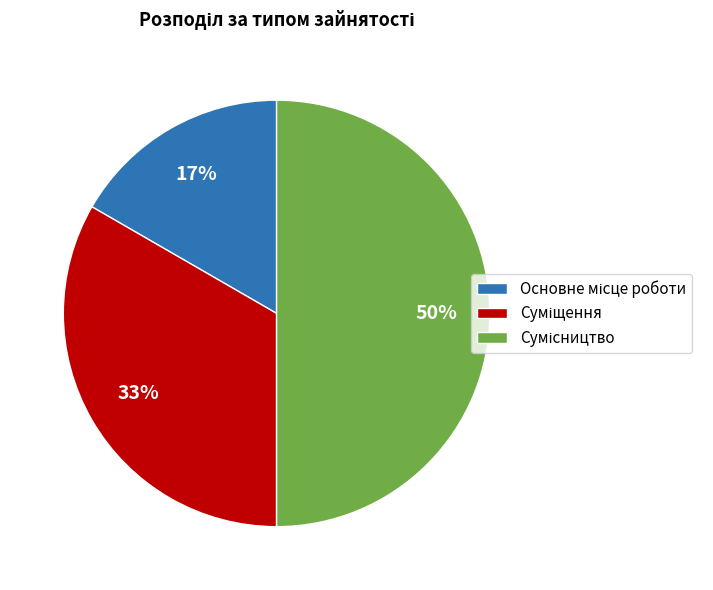

To the nearest percent, what is the average slice percentage?

33%